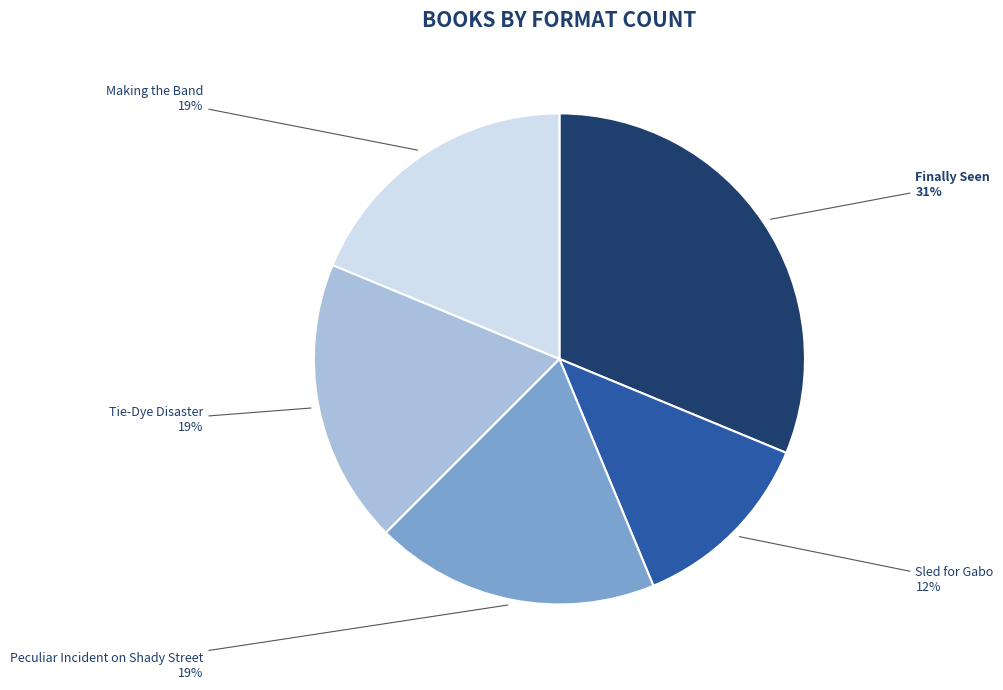

Combined, do Making the Band and Peculiar Incident on Shady Street account for over 50%?

No